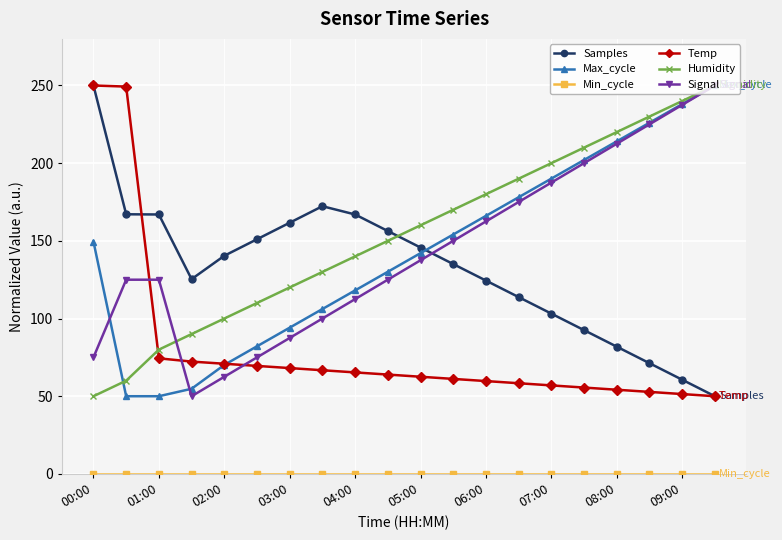

True or false: Humidity has more than 0 points higher than both neighbors.

False